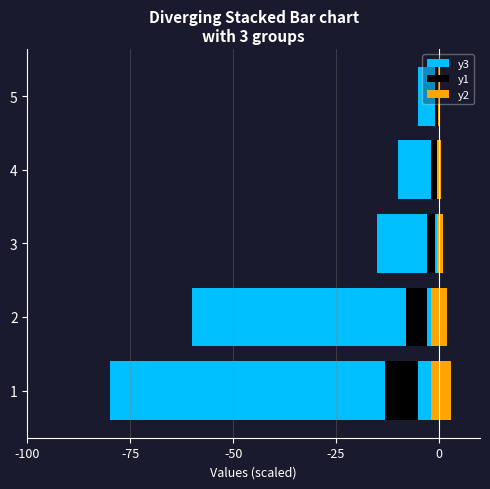

Rank the series at 3 from highest to lowest value.

y2, y1, y3